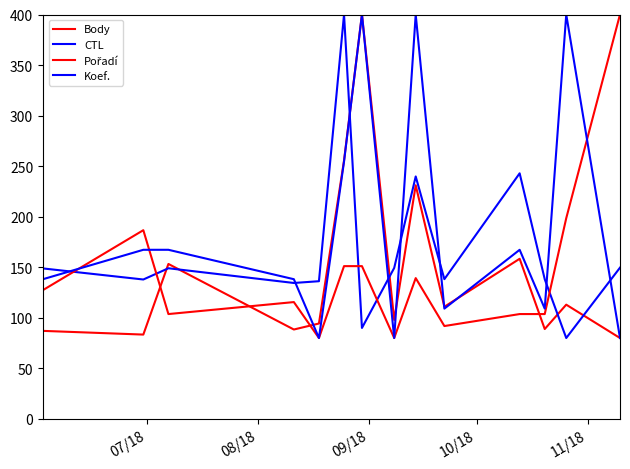

How many lines are shown in the chart?

4